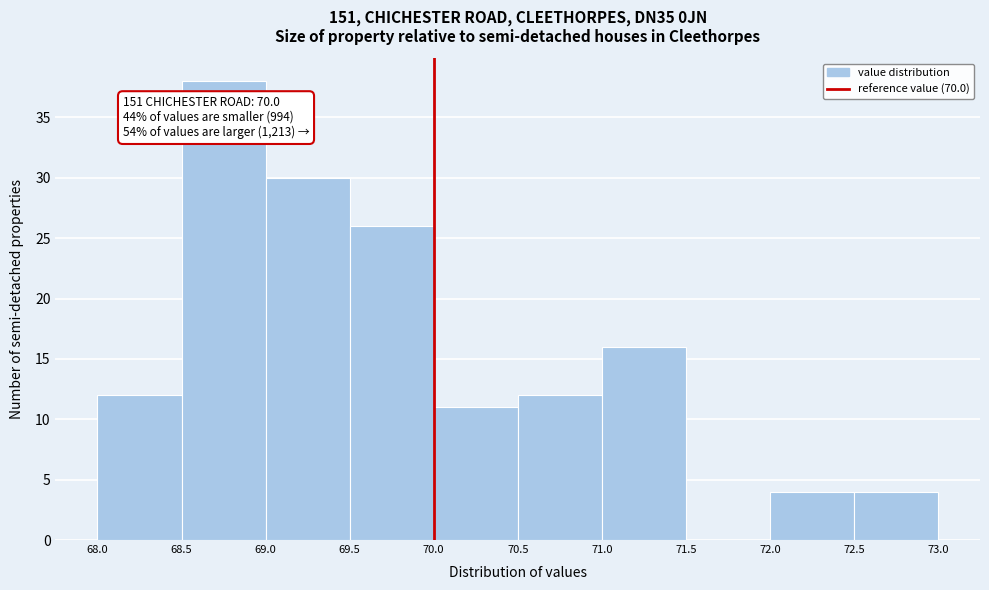

Over which range of the x-axis is the bar tallest?

68.5 to 69.0